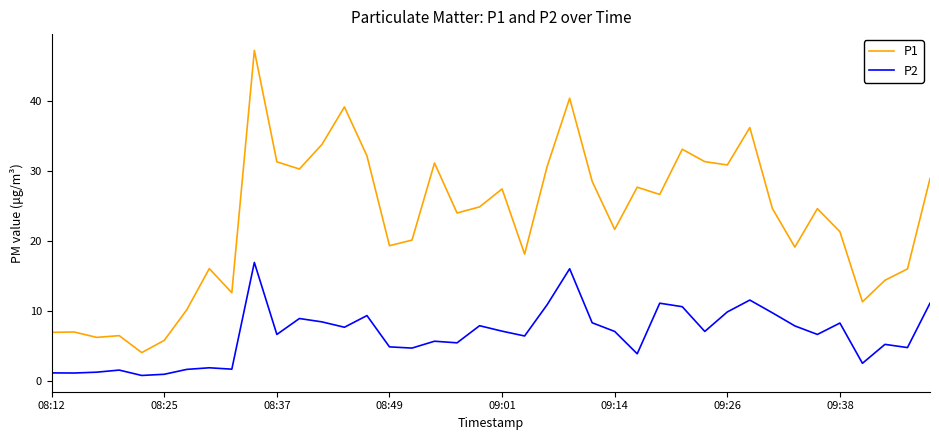

What is the minimum value for P1?

4.0